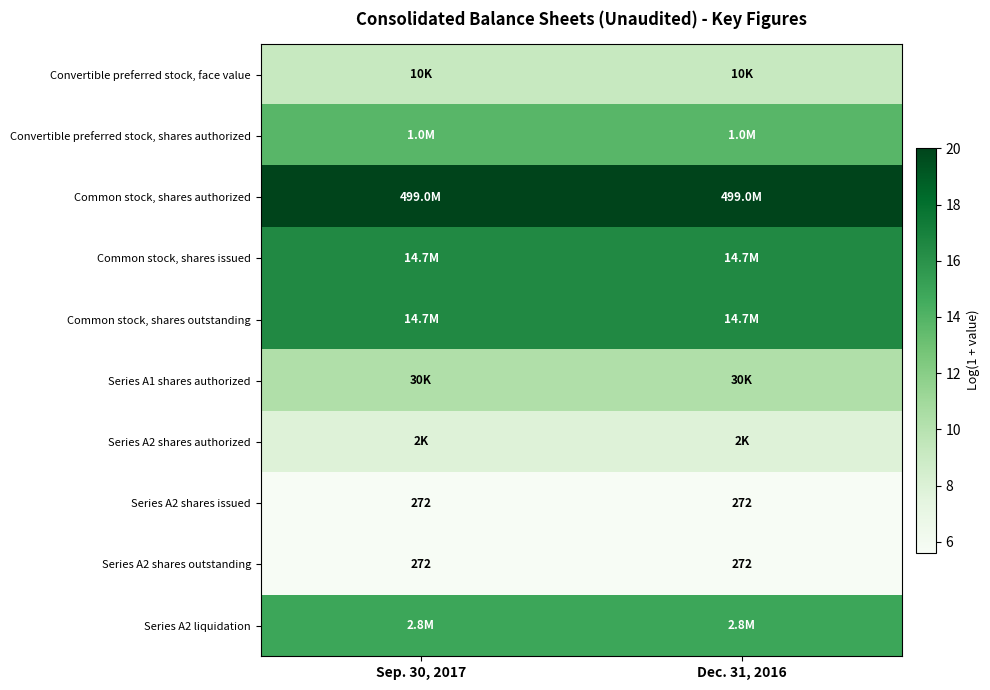

Count the number of categories in the chart.

2